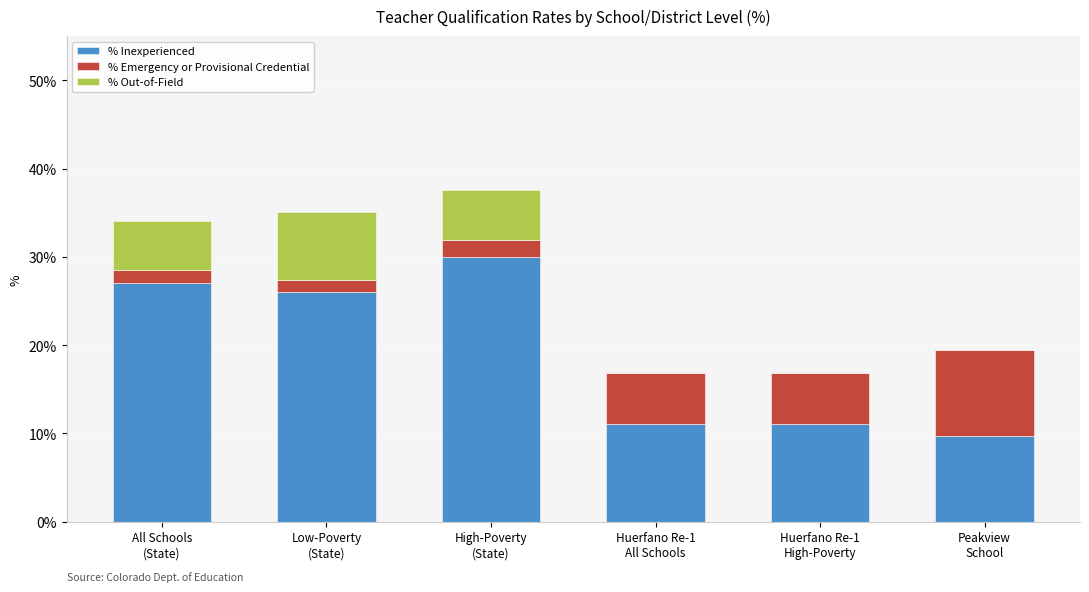

Does the chart contain stacked bars?

Yes